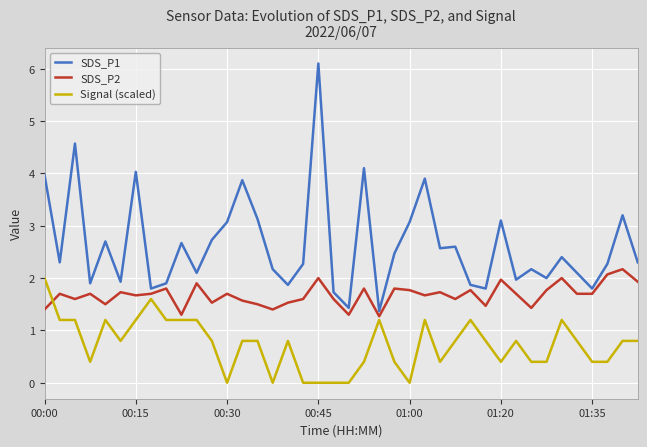

In SDS_P1, how many points are higher than both neighbors (excluding endpoints)?

13